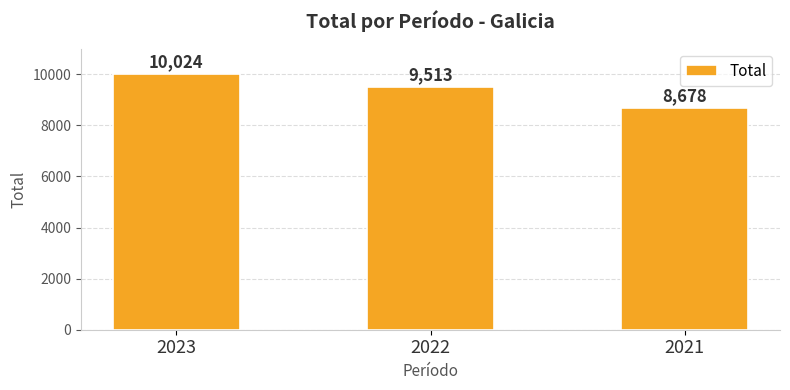

The value at 2023 is 10024. True or false?

True